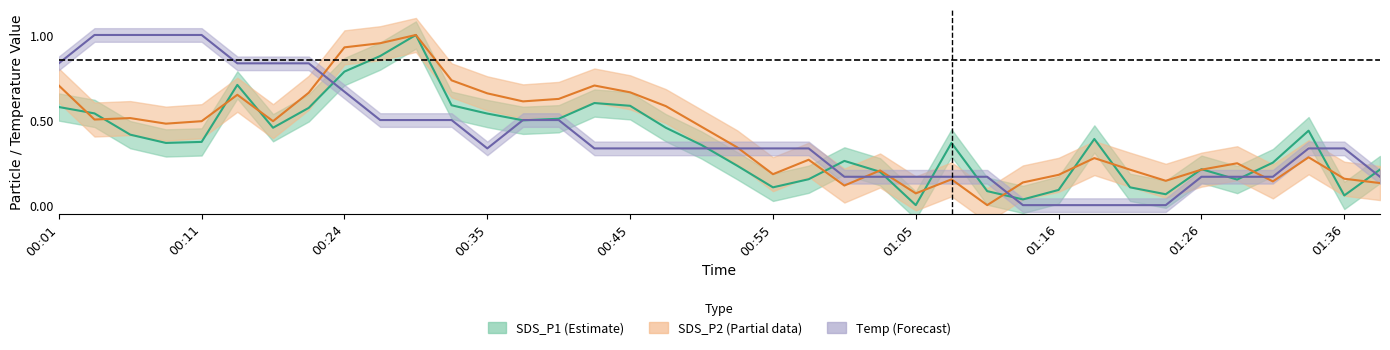

What is the difference between the Temp values at 00:53 and 00:11?

0.7